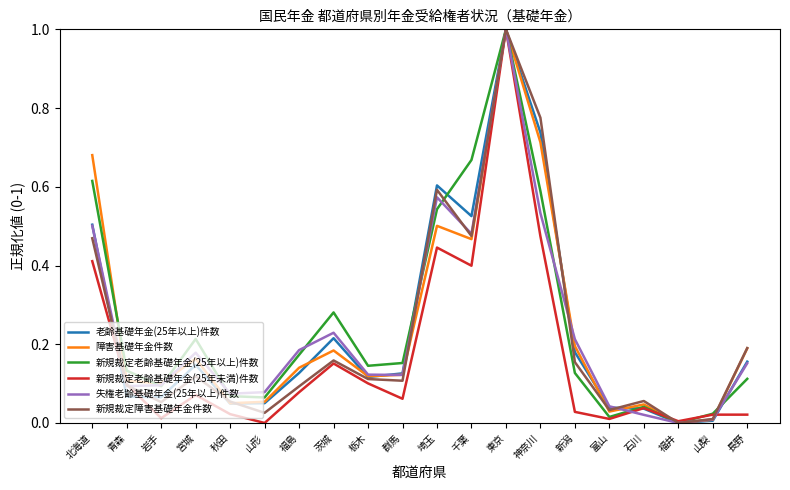

The 新規裁定老齢基礎年金(25年以上)件数 series shows 0.3 at 宮城. True or false?

False